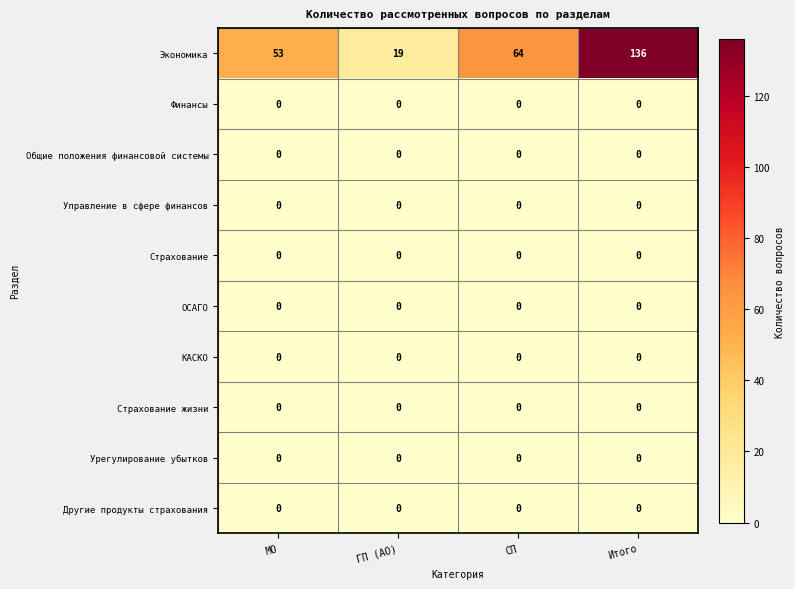

Which series has the widest spread of values?

Экономика